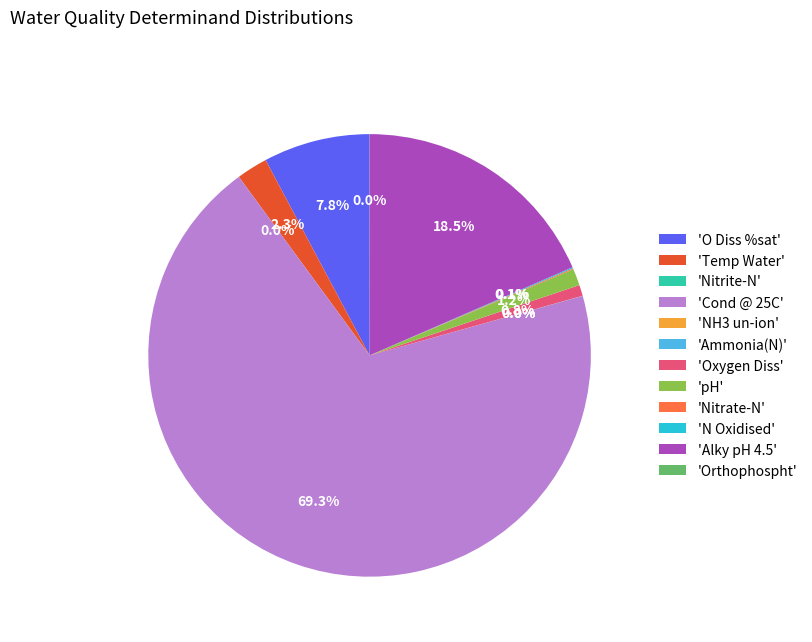

What portion of the pie excludes 'Oxygen Diss'?

99.2%